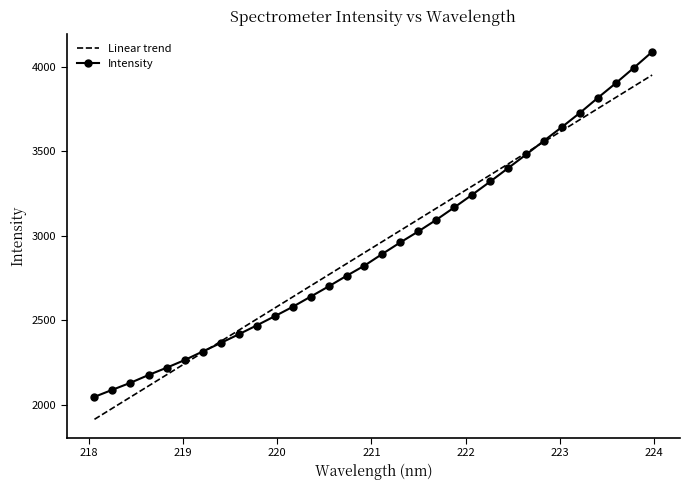

List the labels in order of value, largest first.

223.9802, 223.7895, 223.5987, 223.408, 223.2172, 223.0264, 222.8355, 222.6447, 222.4538, 222.263, 222.0721, 221.8812, 221.6902, 221.4993, 221.3083, 221.1174, 220.9264, 220.7354, 220.5444, 220.3533, 220.1623, 219.9712, 219.7801, 219.589, 219.3979, 219.2067, 219.0156, 218.8244, 218.6332, 218.442, 218.2508, 218.0596